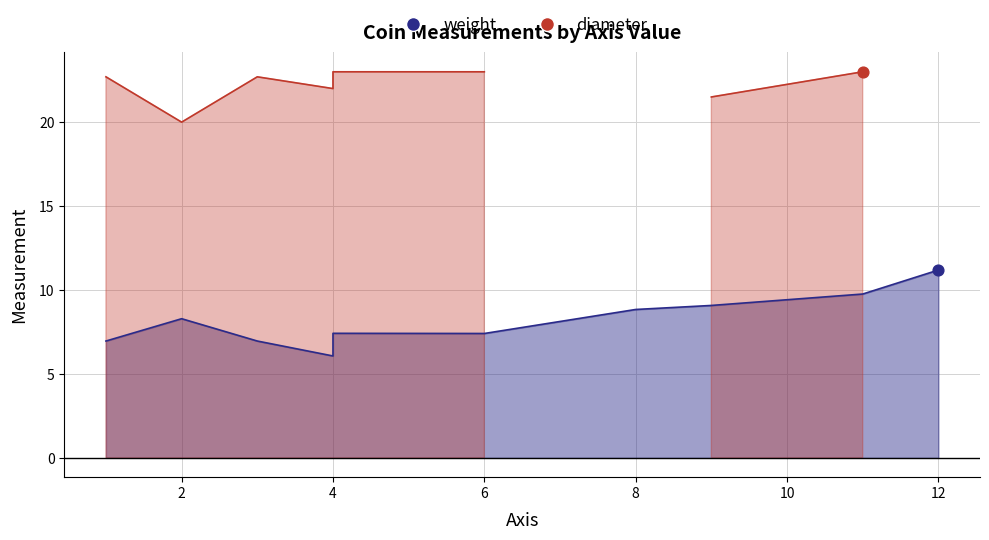

Approximately how many times larger is the value at 6 compared to 4?

1.2